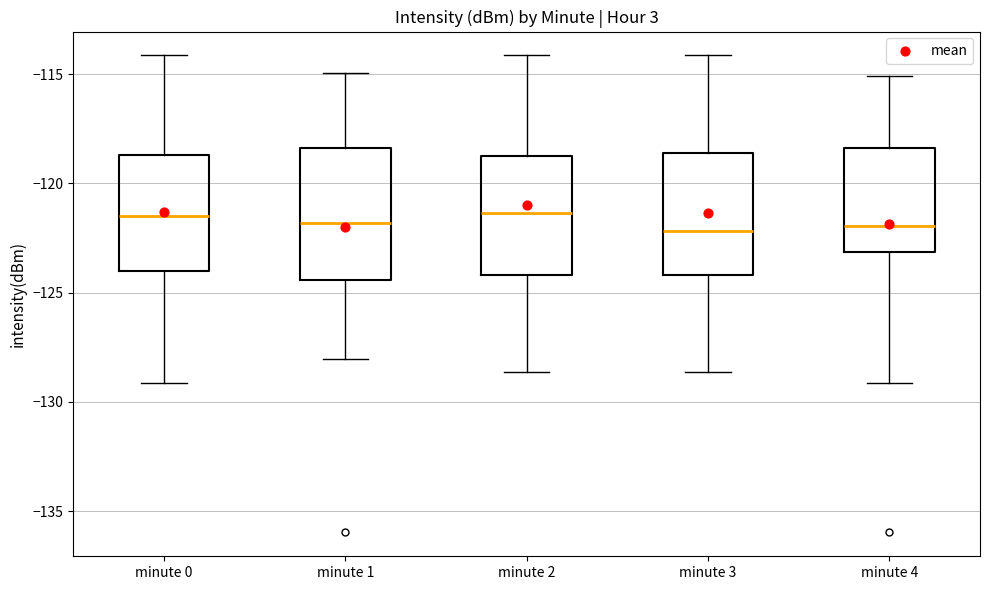

Where is the lower edge of the box for minute 1 on the y-axis? The values are not printed on the chart, so give them approximately, as read against the axis.

-124.5